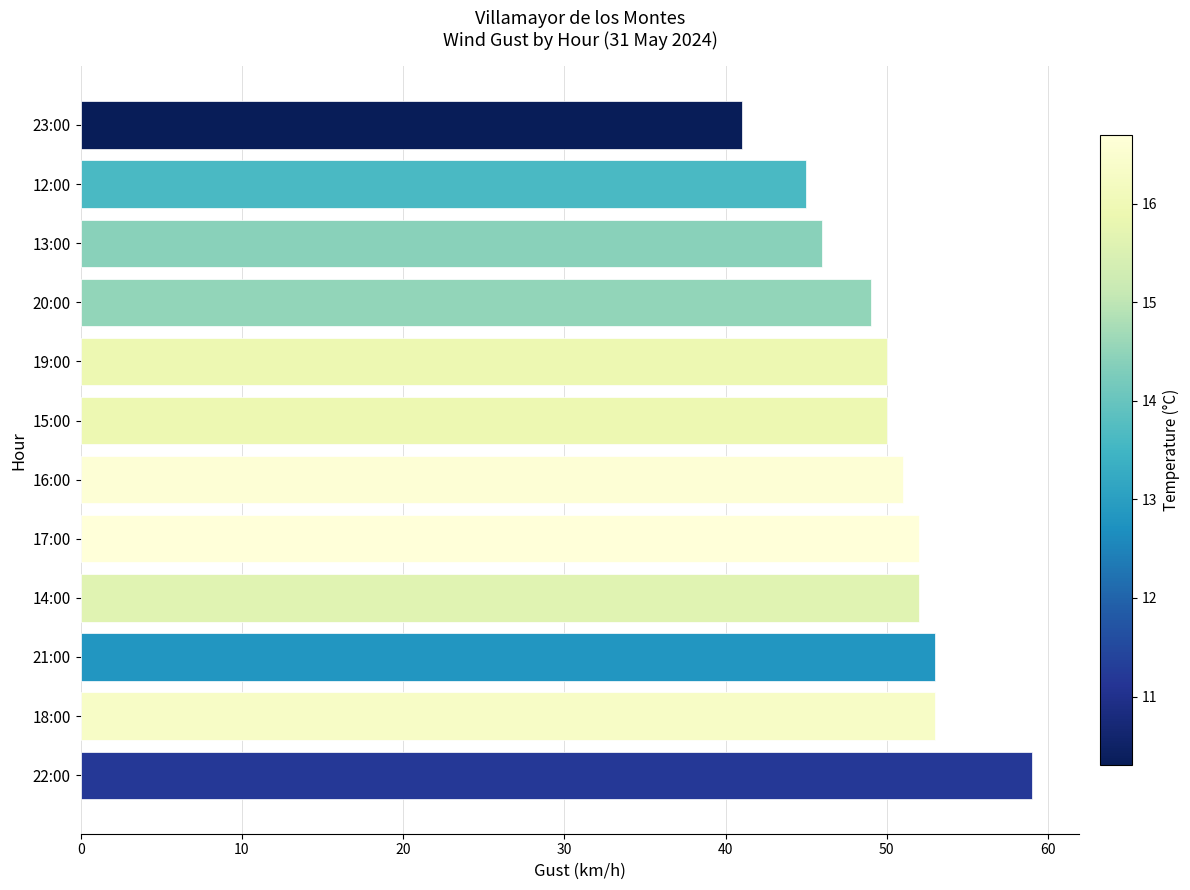

What value does the data have at 13:00, to the nearest 10?

50